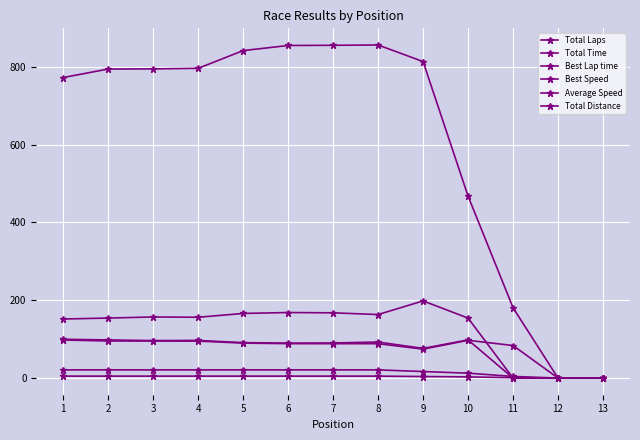

List the series in order of their peak value, highest first.

Total Time, Best Lap time, Best Speed, Average Speed, Total Distance, Total Laps